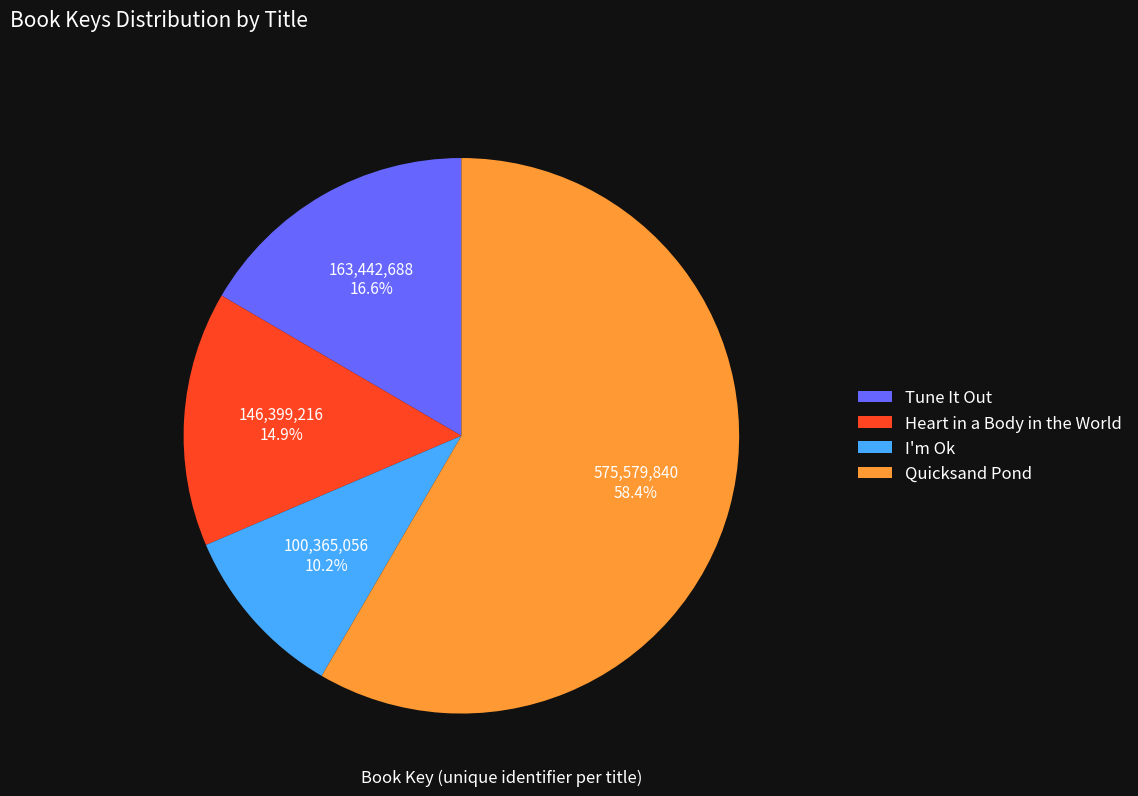

What is the ratio of the value at I'm Ok to the value at Tune It Out?

0.6